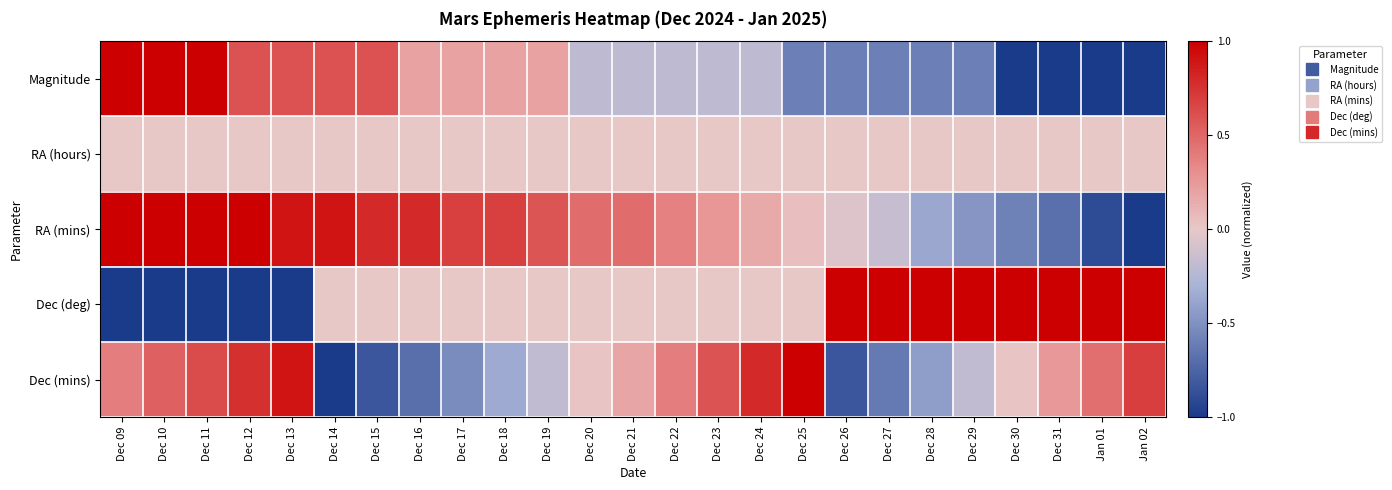

How many data points does each series have?

25